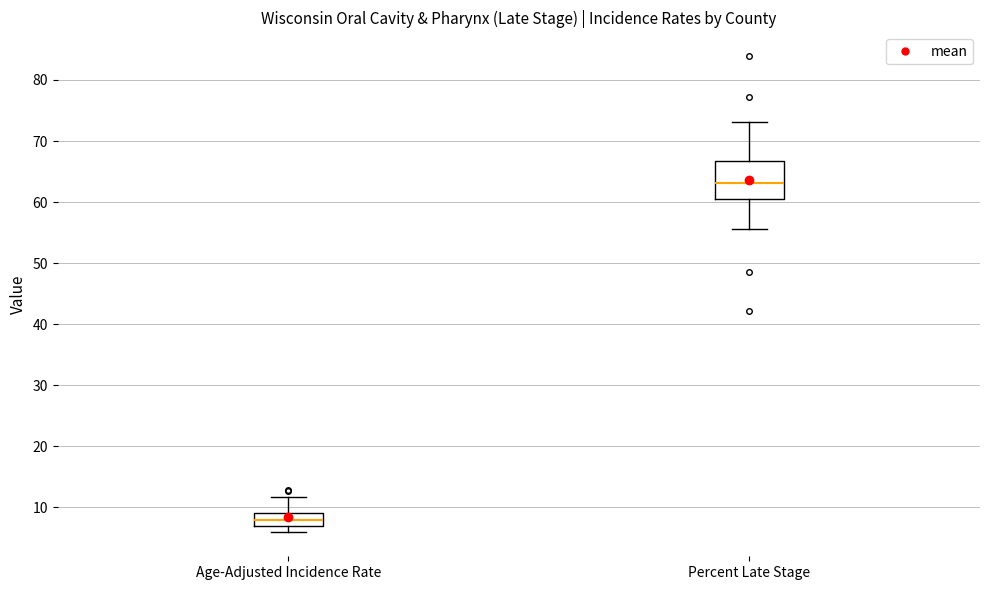

Reading left to right, transcribe this box plot: for each box, give where its median line is, the range the box spans, and where its two whiskers end, as read against the y-axis. The values are not printed on the chart, so give them approximately, as read against the axis.

Age-Adjusted Incidence Rate: median 8, box 7 to 9, whiskers 6 to 12
Percent Late Stage: median 63, box 61 to 67, whiskers 56 to 73